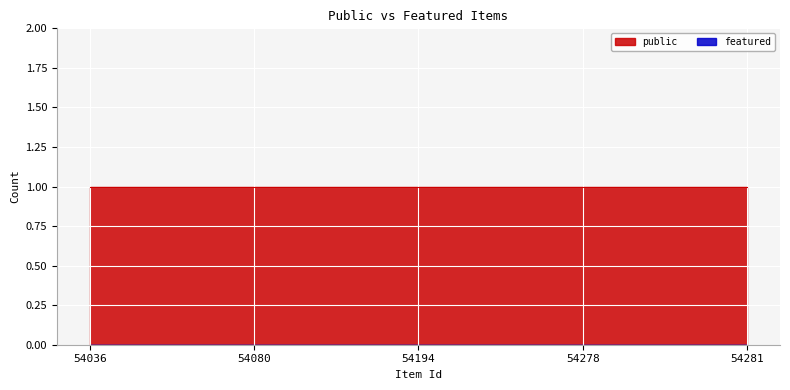

Is it true that public equals 2 at 54080?

False